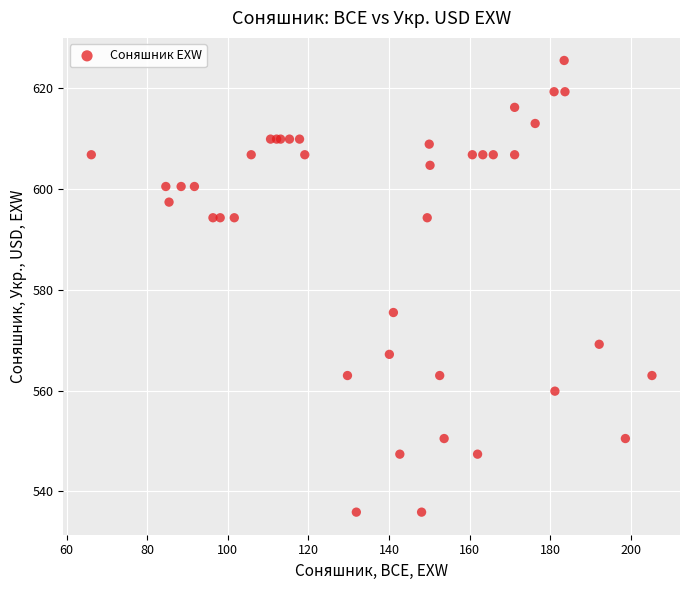

What Y value in the scatter plot is closest to 580?

575.5